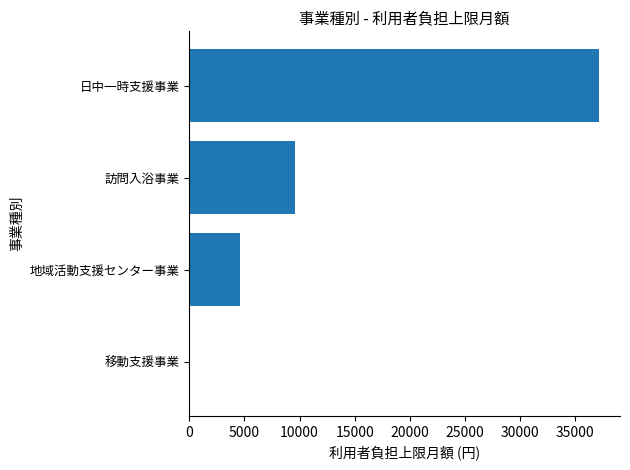

How many values are above zero?

3